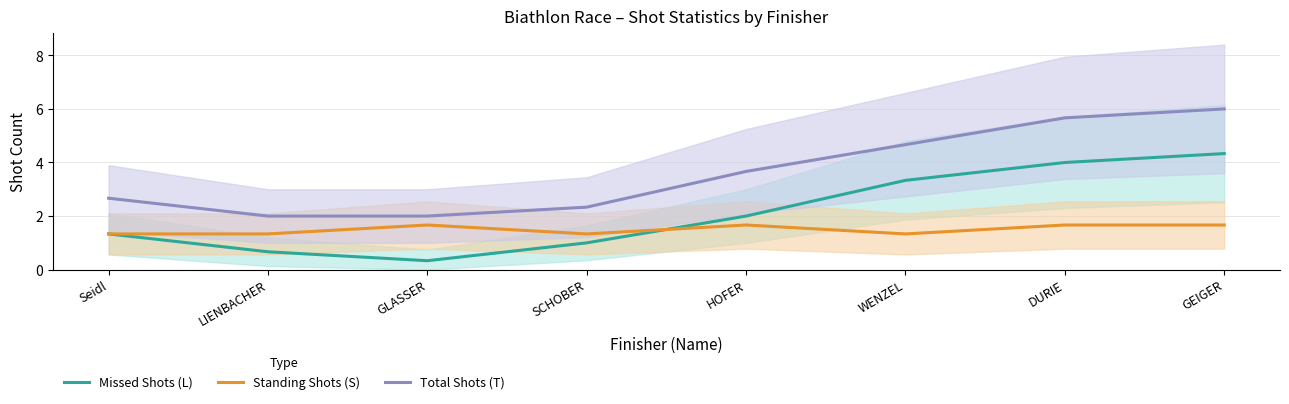

What is the value of the Standing Shots (S) point at the 6th from the left?

1.3